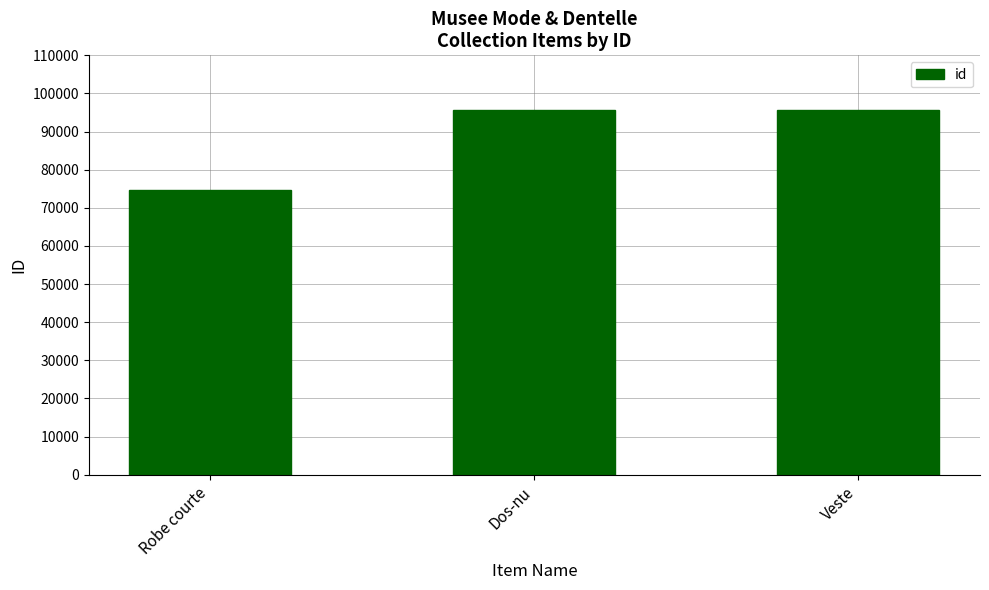

The value at Robe courte is 74626. True or false?

True